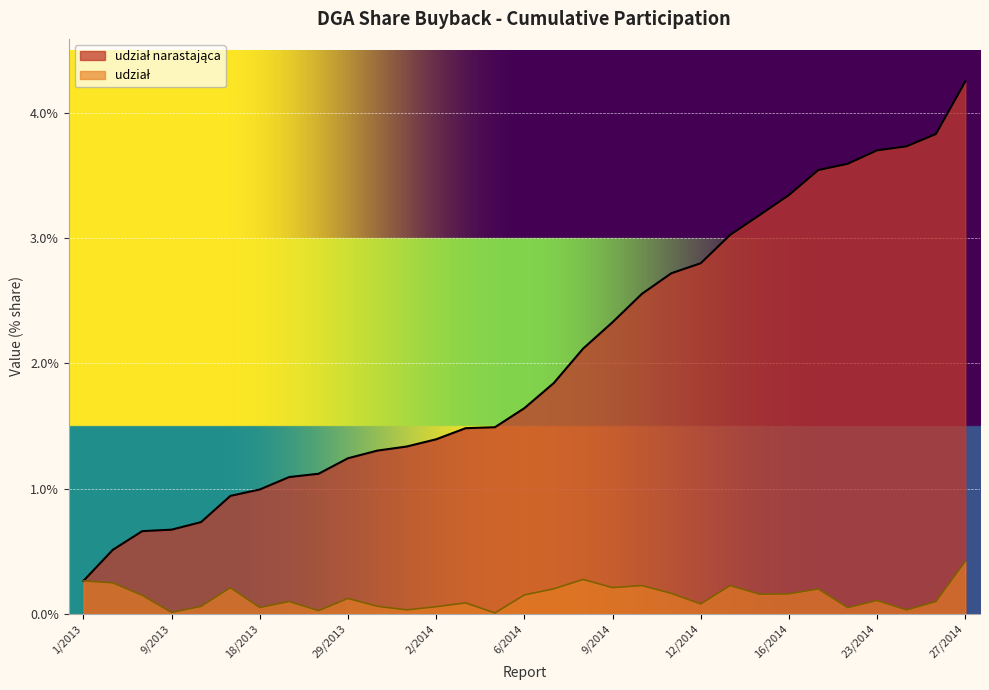

True or false: udział narastająca and udział intersect in this chart.

False